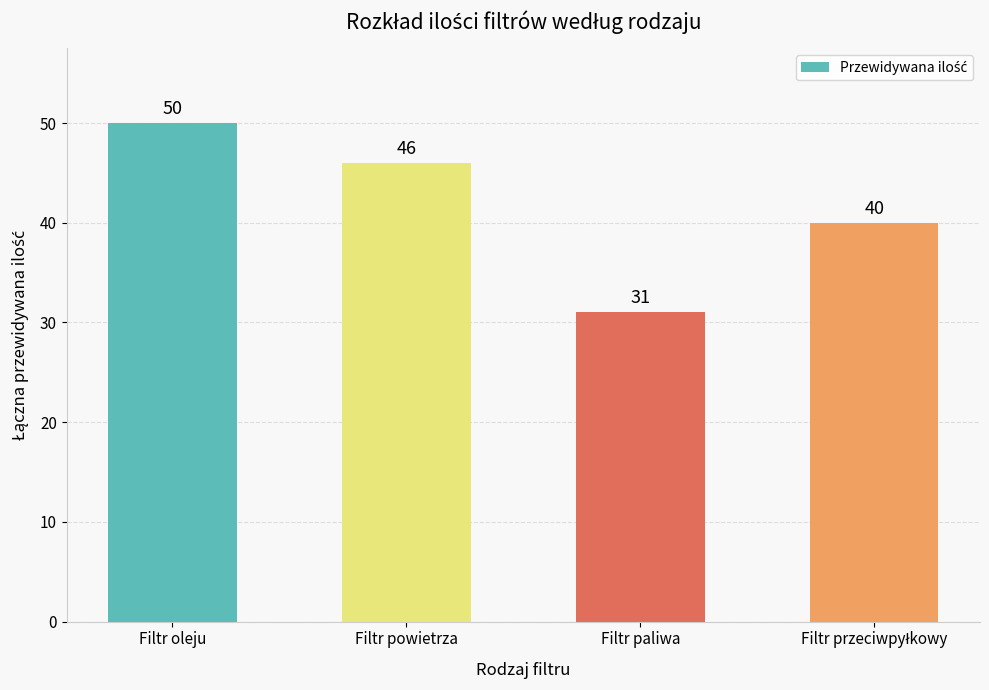

How many distinct data groups are displayed?

1